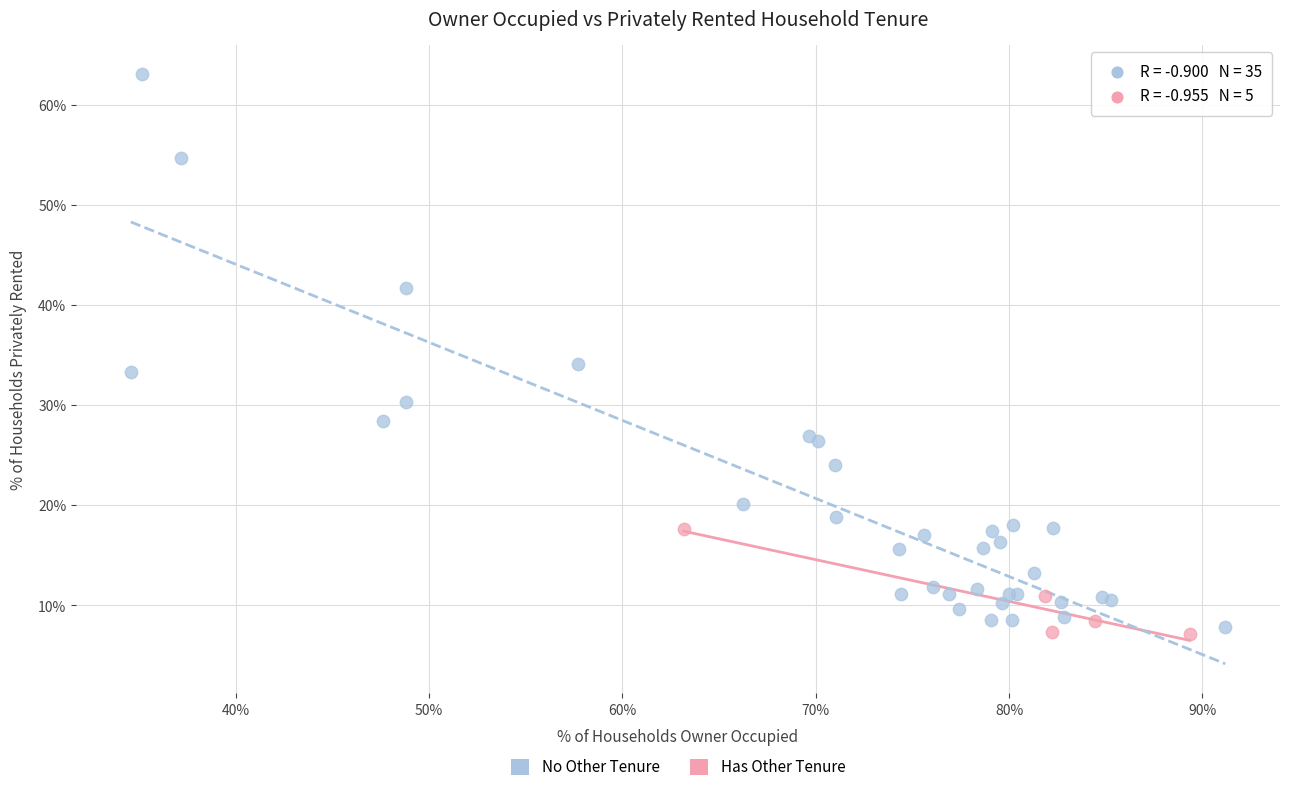

Which series reaches the maximum Y coordinate?

No Other Tenure